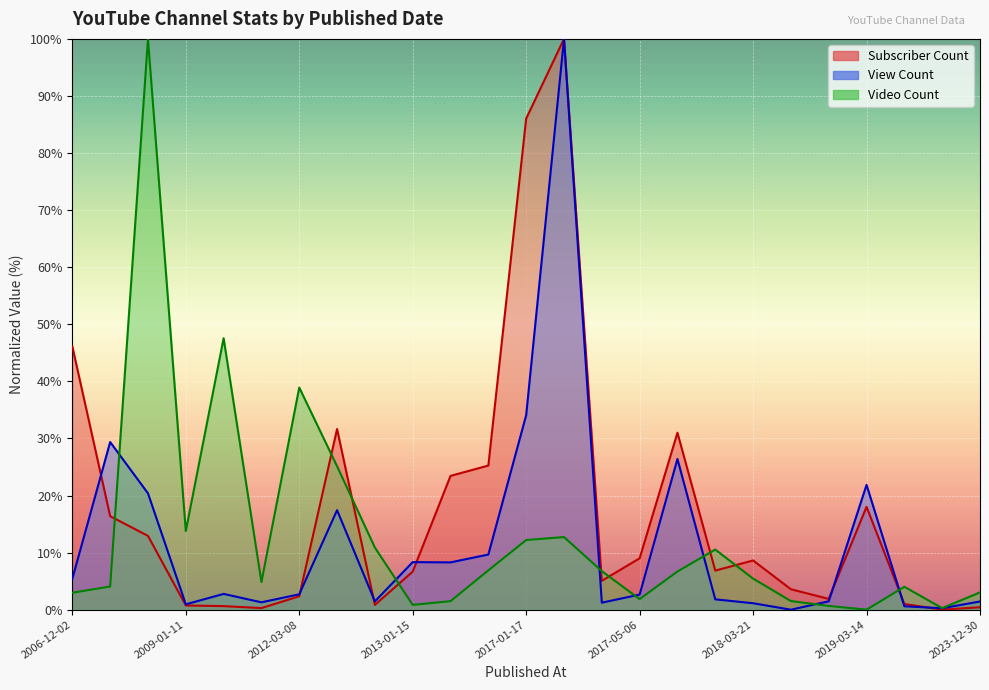

How many intersections are there between View Count and Subscriber Count?

7